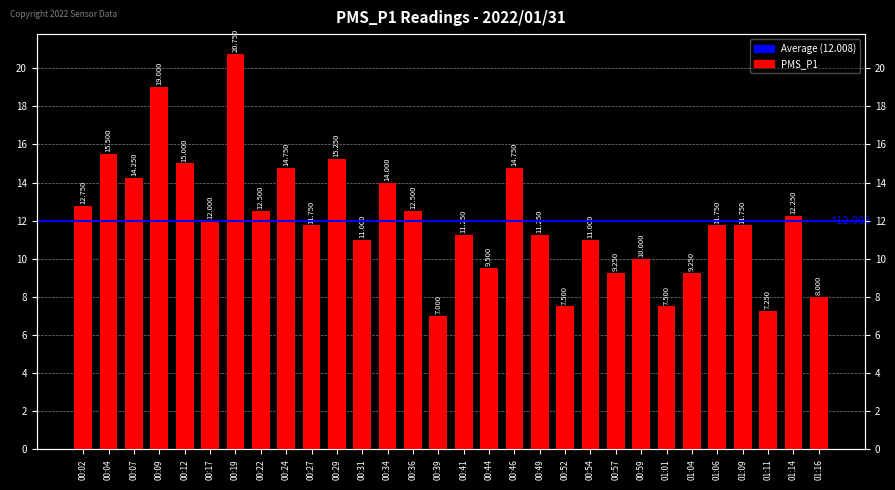

What is the label of the 25th bar from the right?

00:17